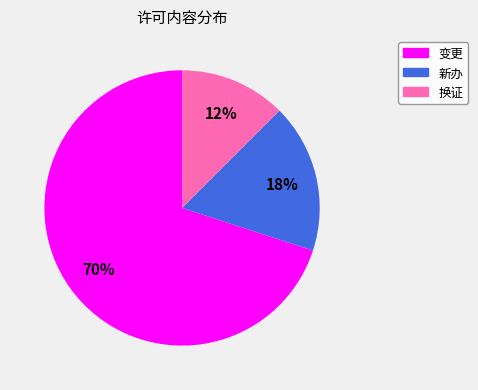

Which slice is the largest?

变更